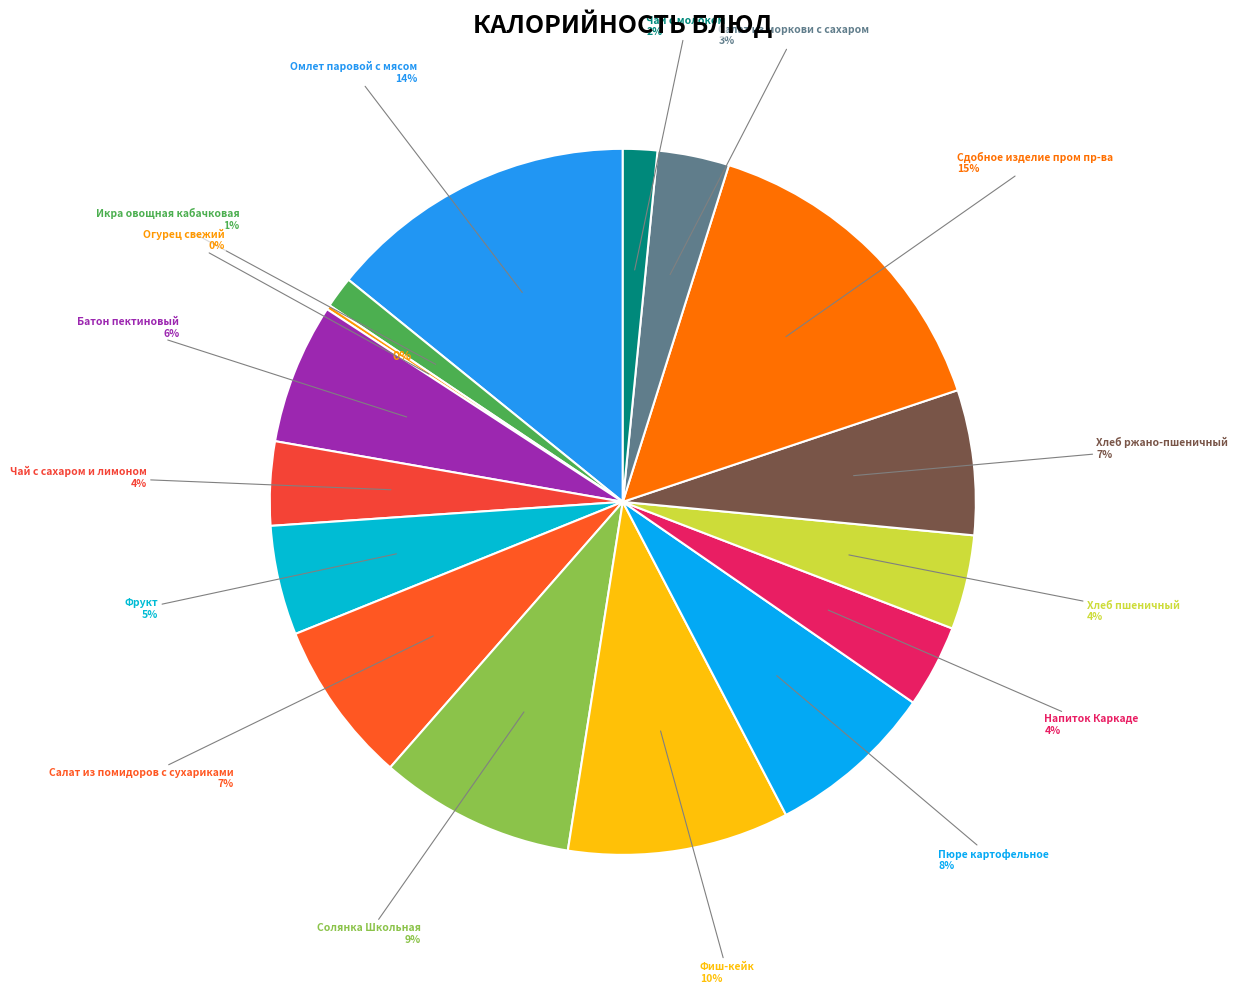

Which slice is the largest?

Сдобное изделие пром пр-ва